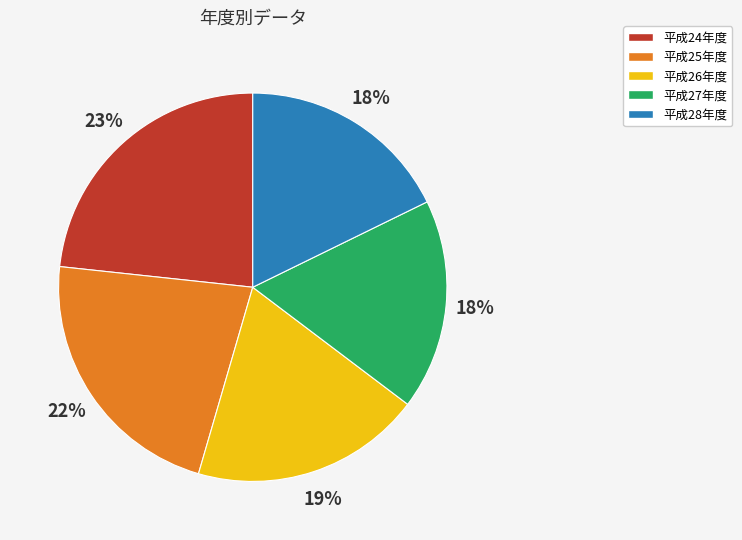

How many segments does this pie chart have?

5